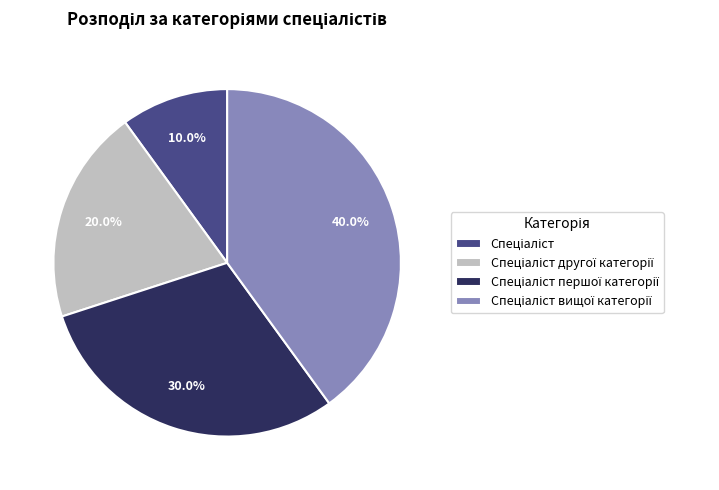

How many slices are in this pie chart?

4